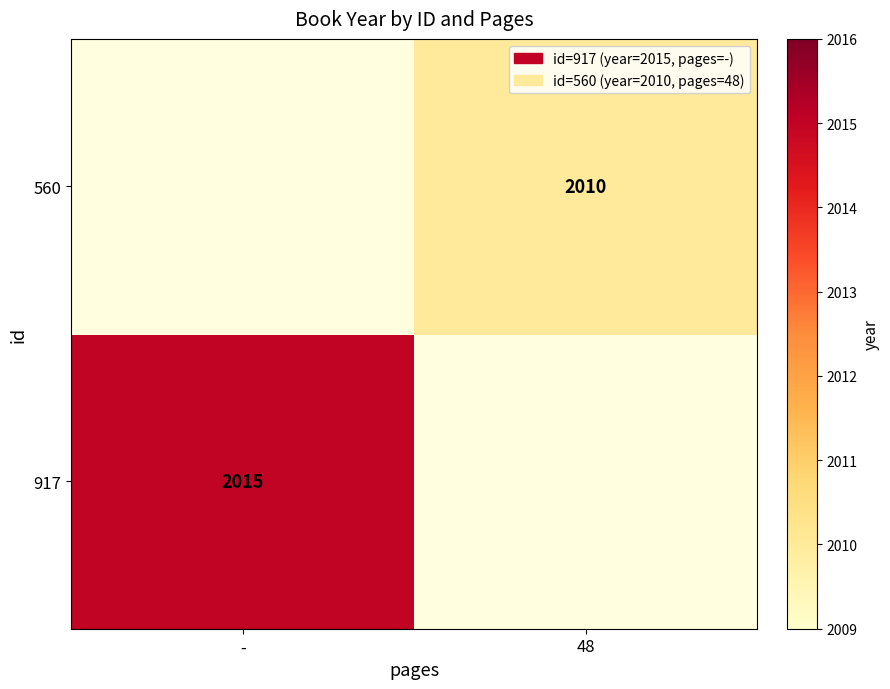

True or false: 560 has a value of 2010 at 48.

True